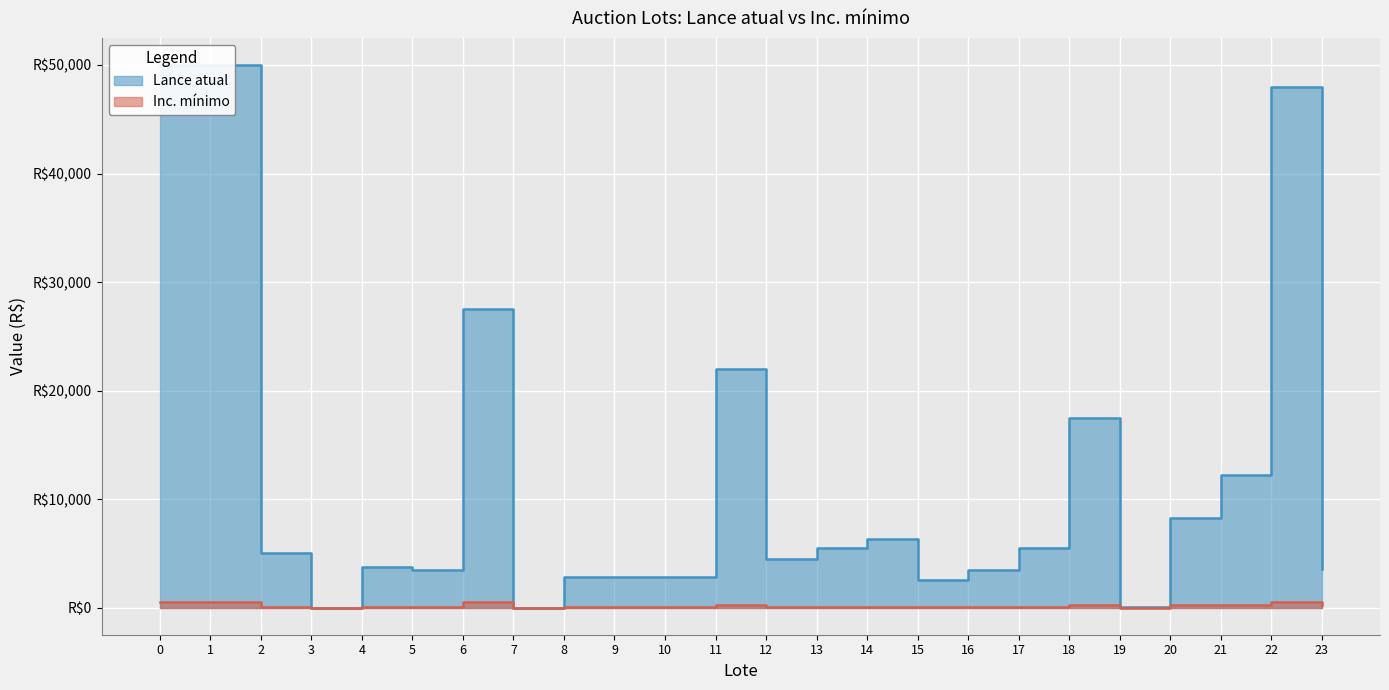

Between which two adjacent categories do Lance atual and Inc. mínimo first intersect?

6 and 7